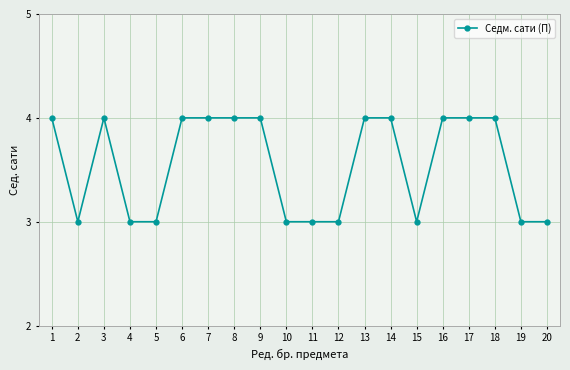

Where is the first local maximum?

3